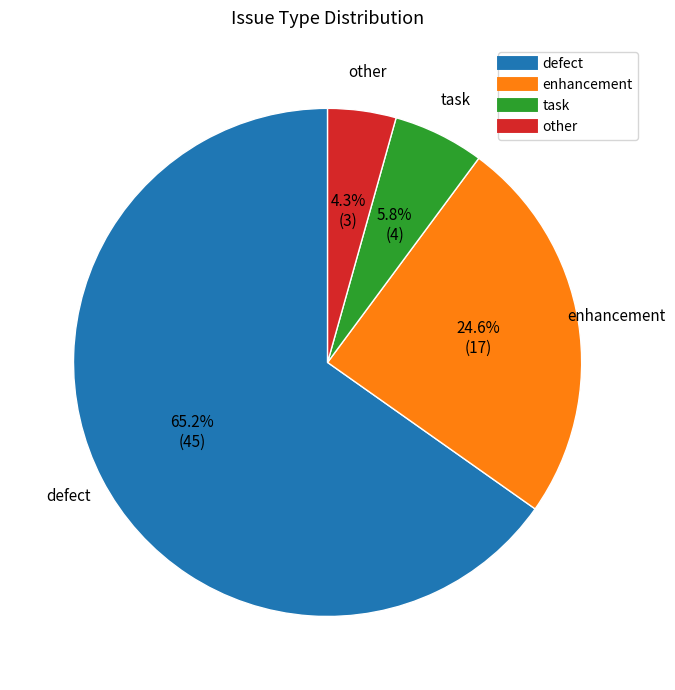

Is it true that defect is 77% of the pie?

False